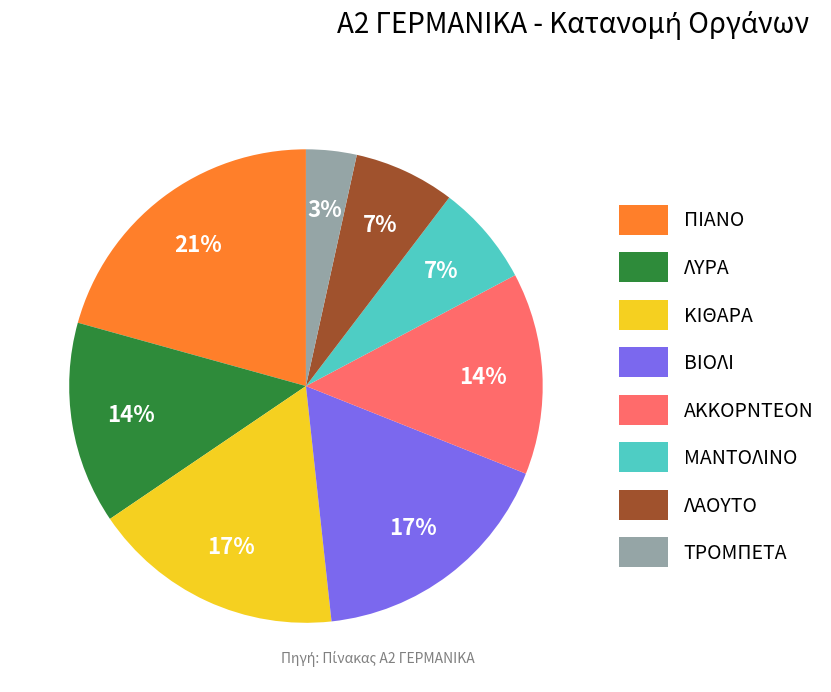

Do ΛΑΟΥΤΟ and ΛΥΡΑ together represent more than half of the pie?

No